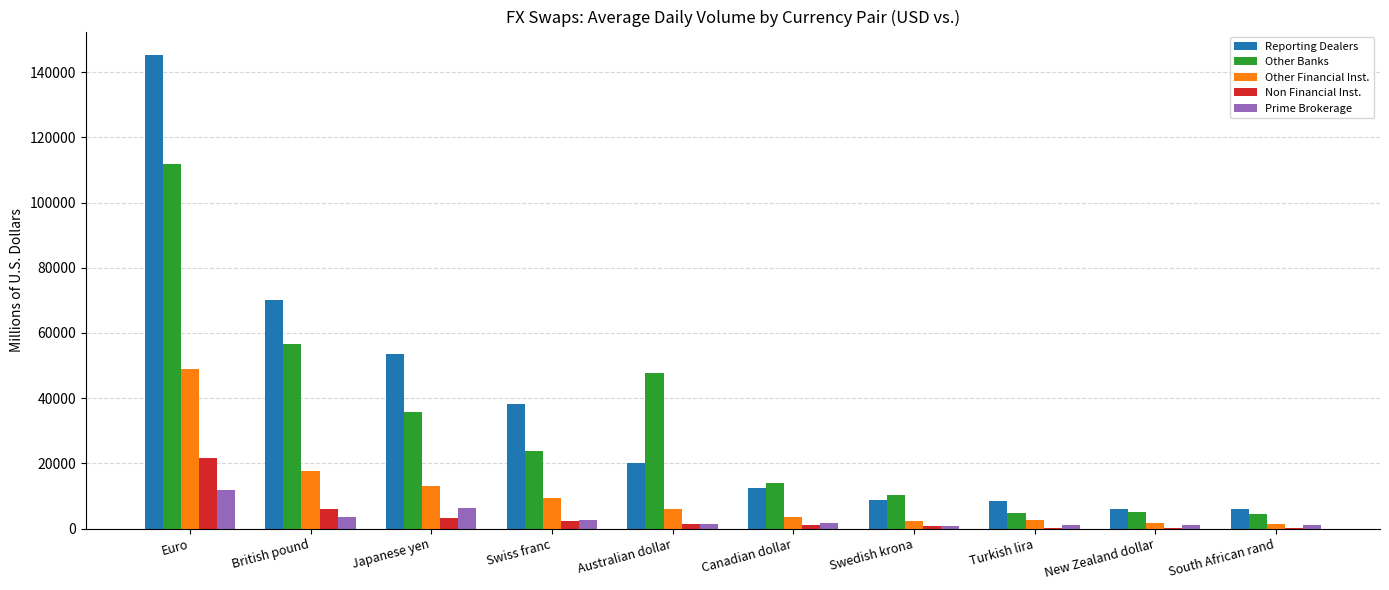

What are all the series names shown in the legend?

Reporting Dealers, Other Banks, Other Financial Inst., Non Financial Inst., Prime Brokerage